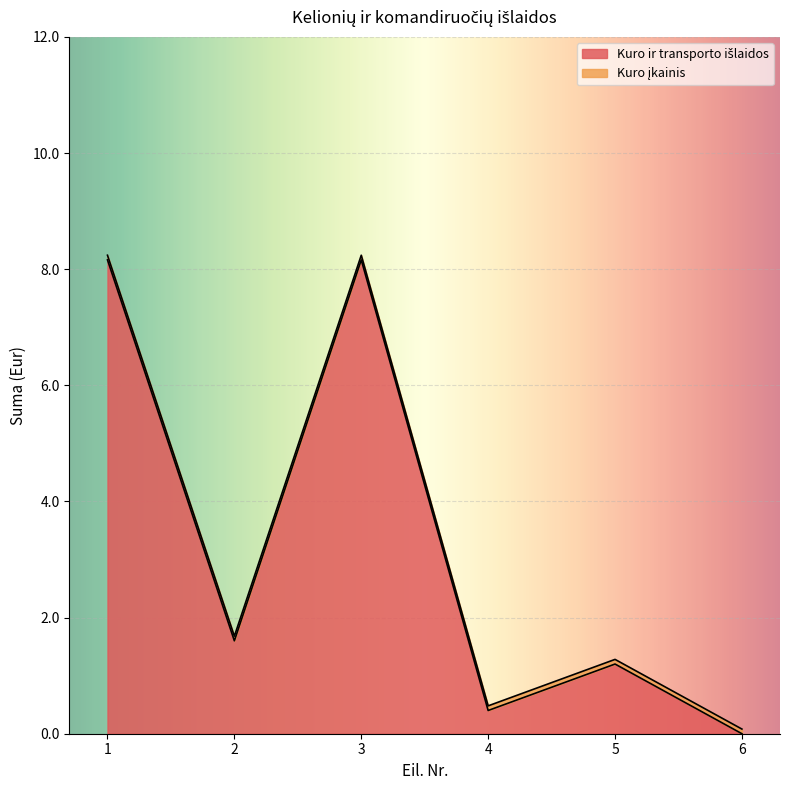

List the labels in order of value, largest first.

1, 3, 2, 5, 4, 6